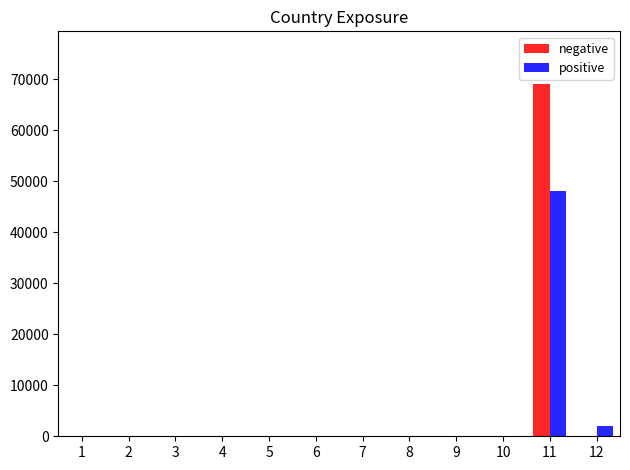

Which series has the widest spread of values?

negative